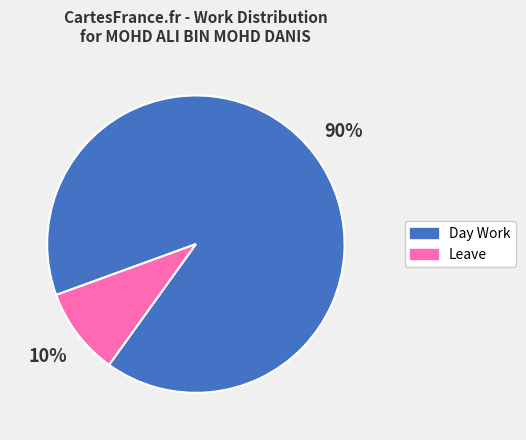

Rank the categories by value from lowest to highest.

Leave, Day Work